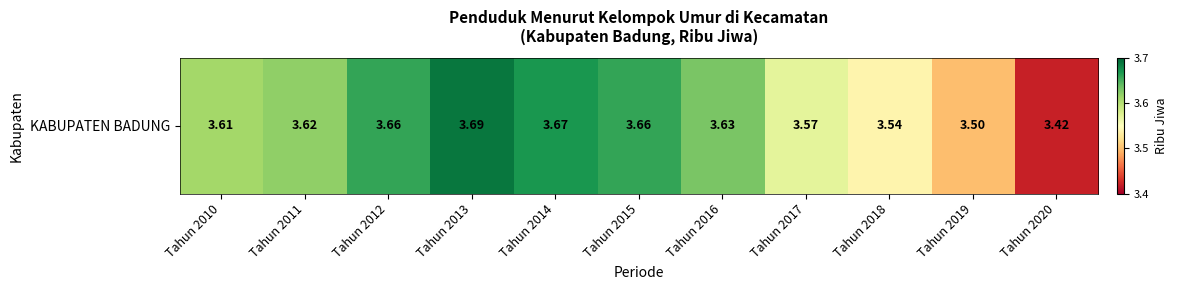

At which label is the value closest to 3?

Tahun 2020